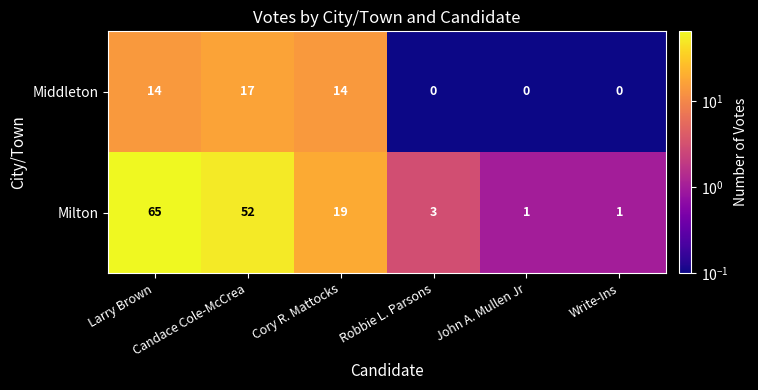

What is the difference between the maximum and second lowest values in the Milton series?

64